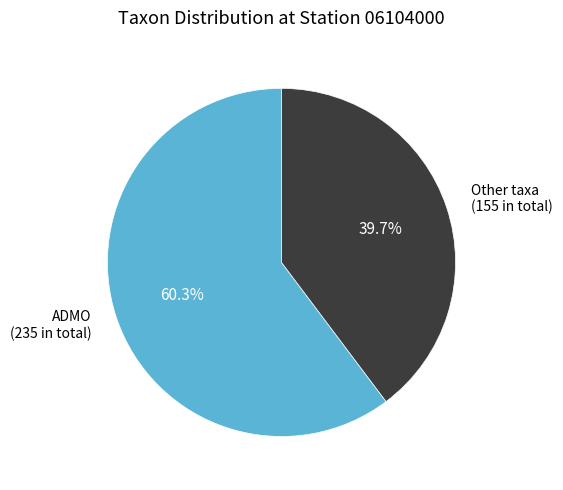

Is there any slice that represents more than half of the pie?

Yes